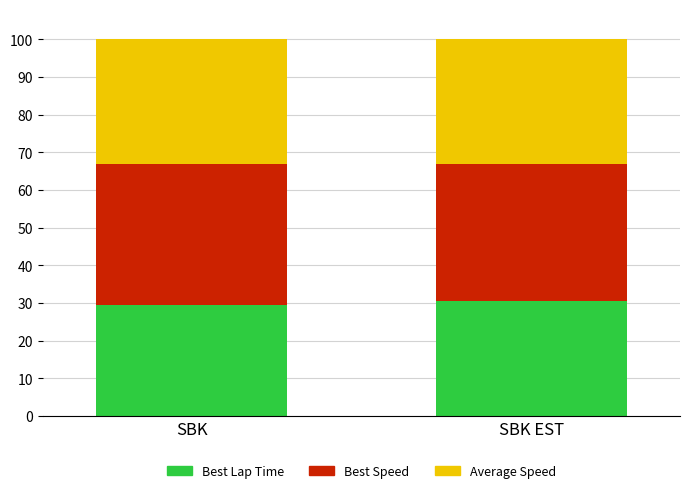

The value of Best Lap Time at SBK is 29.3. True or false?

True